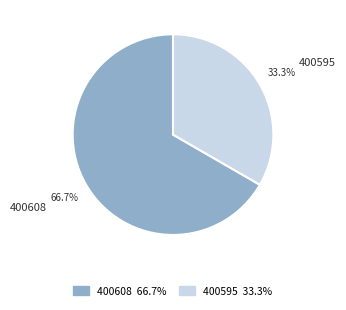

What is the largest slice in the pie chart?

400608